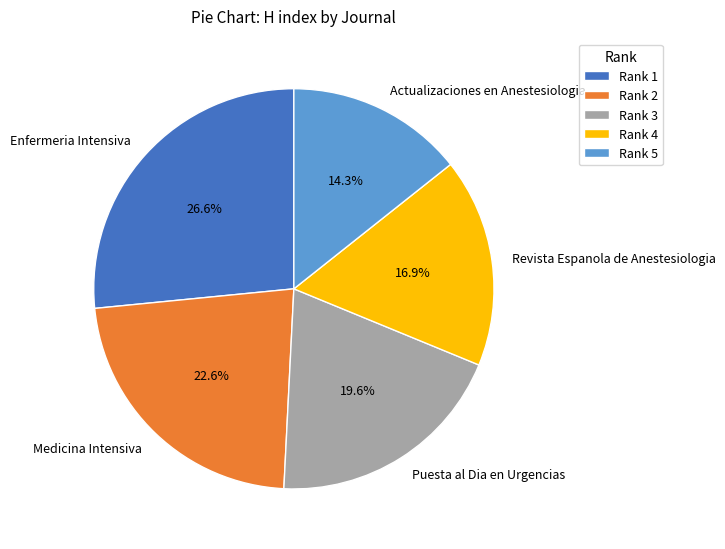

Does Medicina Intensiva represent more than half of the total?

No